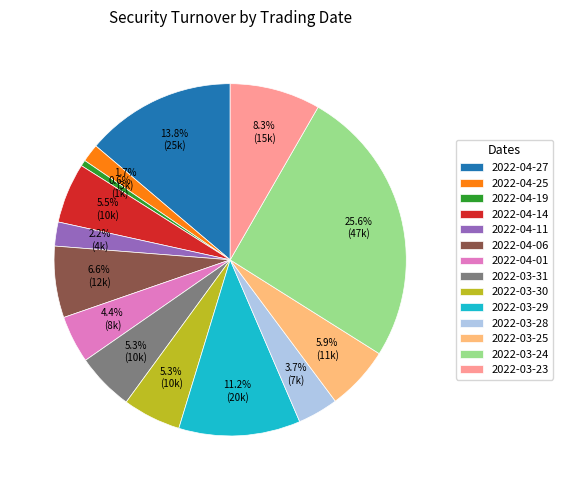

Does 2022-04-11 represent more than half of the total?

No